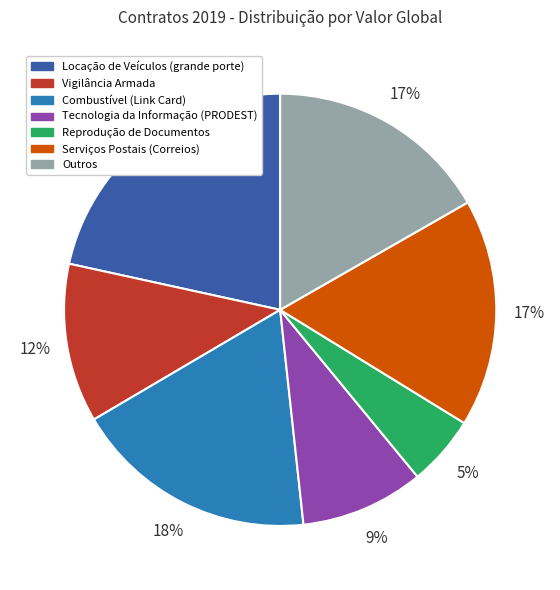

Which has a higher value, Vigilância Armada or Outros?

Outros